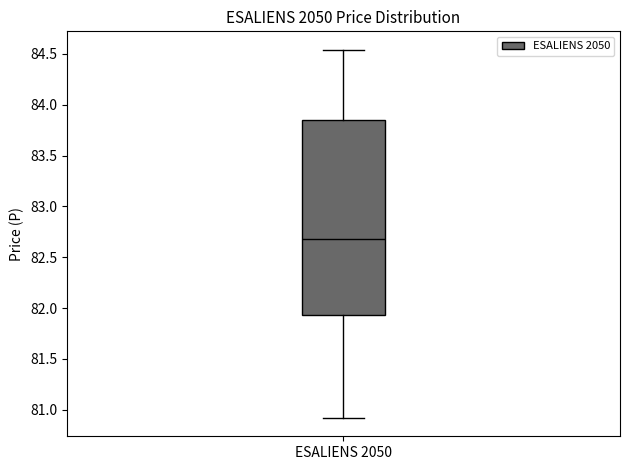

Where does the median line of the box for ESALIENS 2050 sit on the y-axis? The values are not printed on the chart, so give them approximately, as read against the axis.

82.70